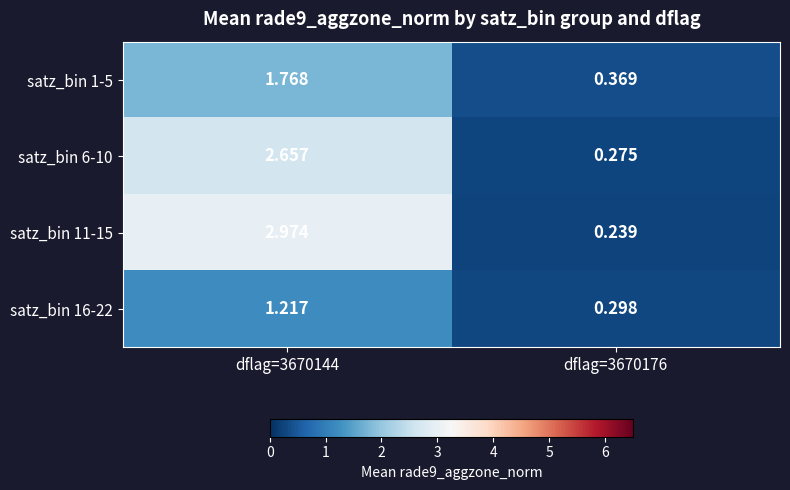

Is the value of satz_bin 6-10 at dflag=3670144 greater than the value of satz_bin 1-5 at dflag=3670176?

Yes